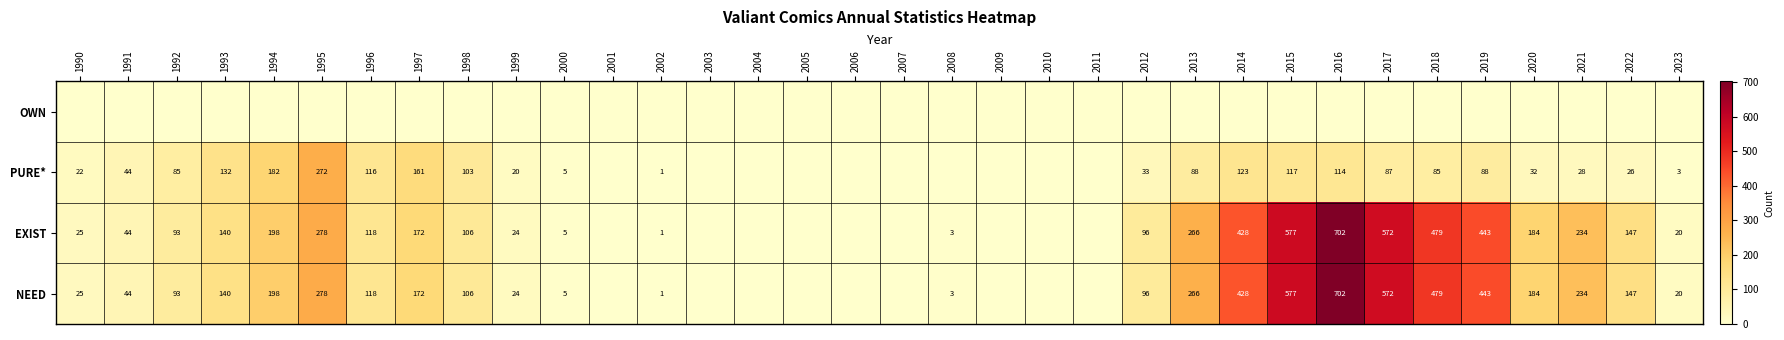

The PURE* series shows 9 at 2000. True or false?

False